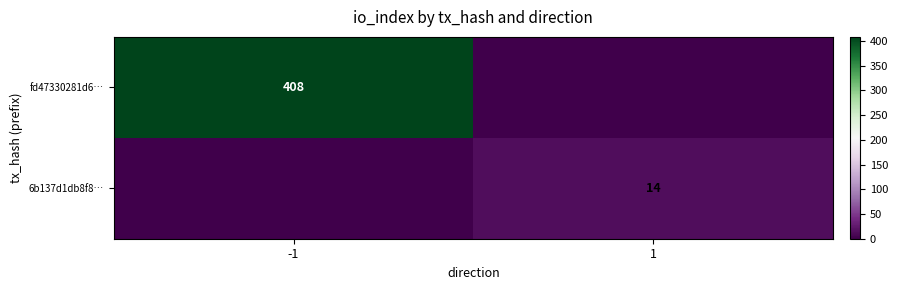

The 6b137d1db8f8… series shows 14 at 1. True or false?

True